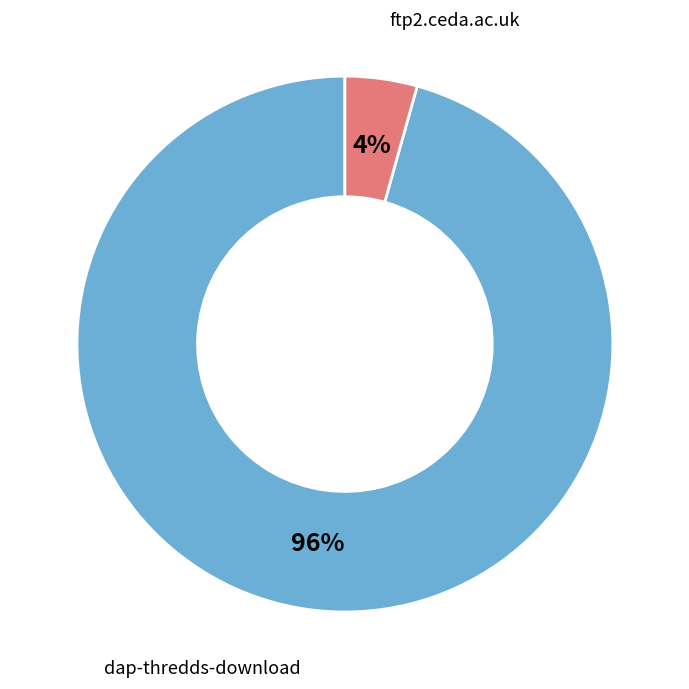

To the nearest percent, what is the average slice percentage?

50%